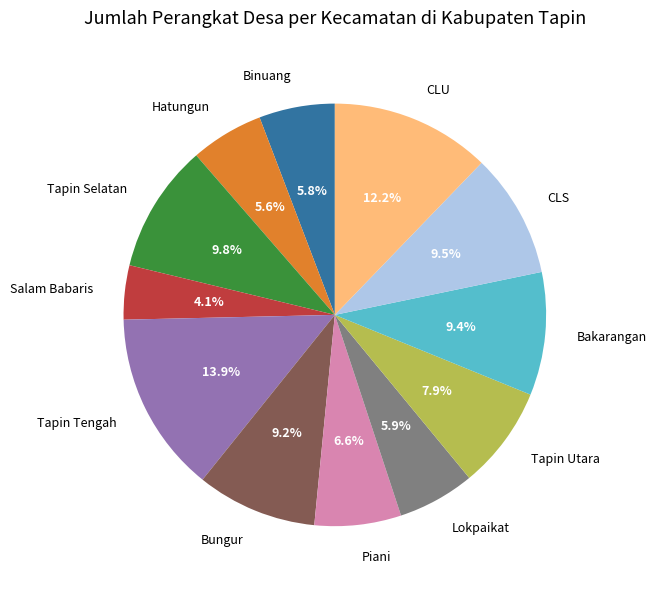

Which slice is the largest?

Tapin Tengah